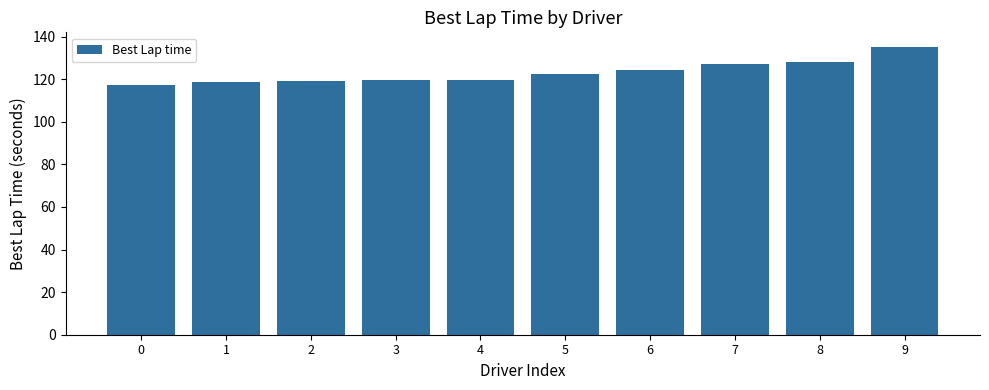

What is the value of the 10th bar from the left?

135.3